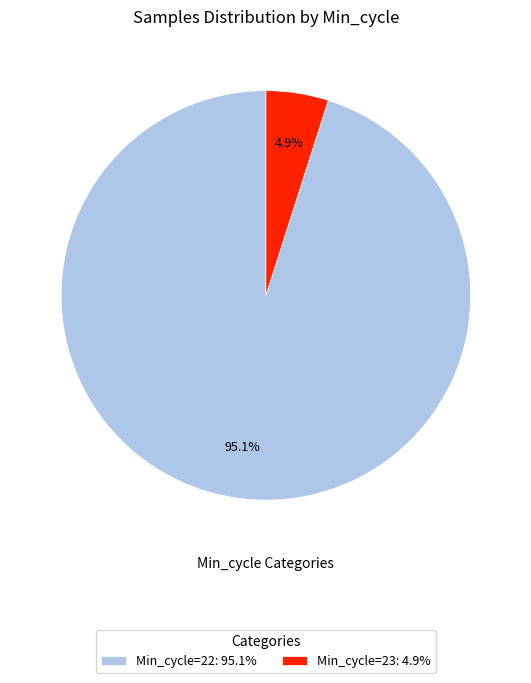

Is there a majority slice in this chart?

Yes